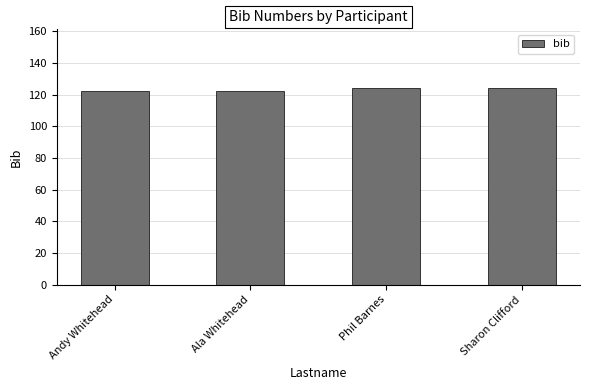

What is the ratio of the value at Ala Whitehead to the value at Phil Barnes?

1.0